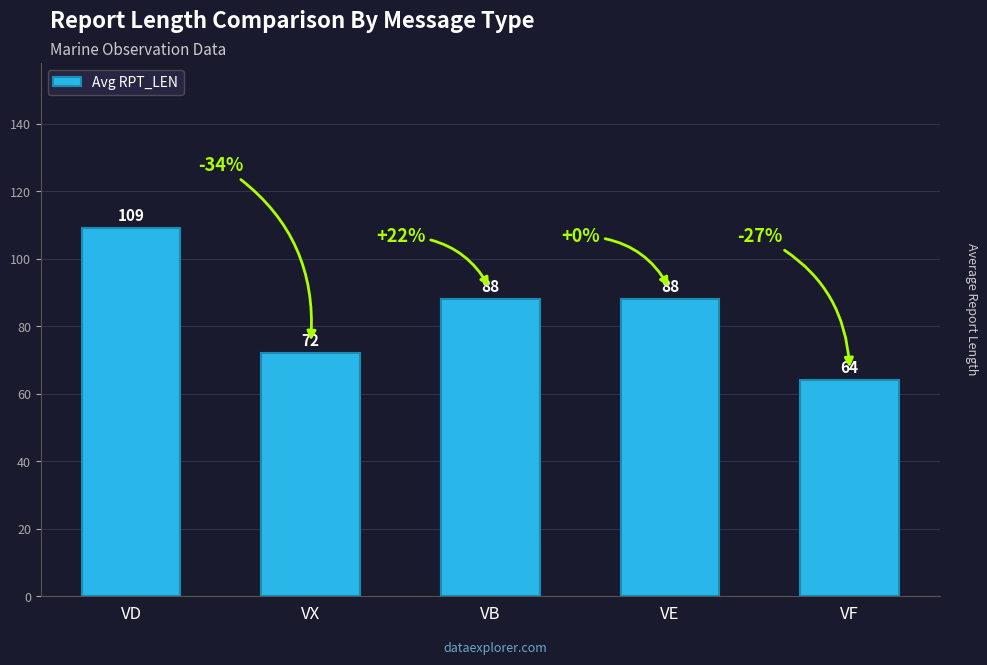

True or false: the data shows 88 at VE.

True